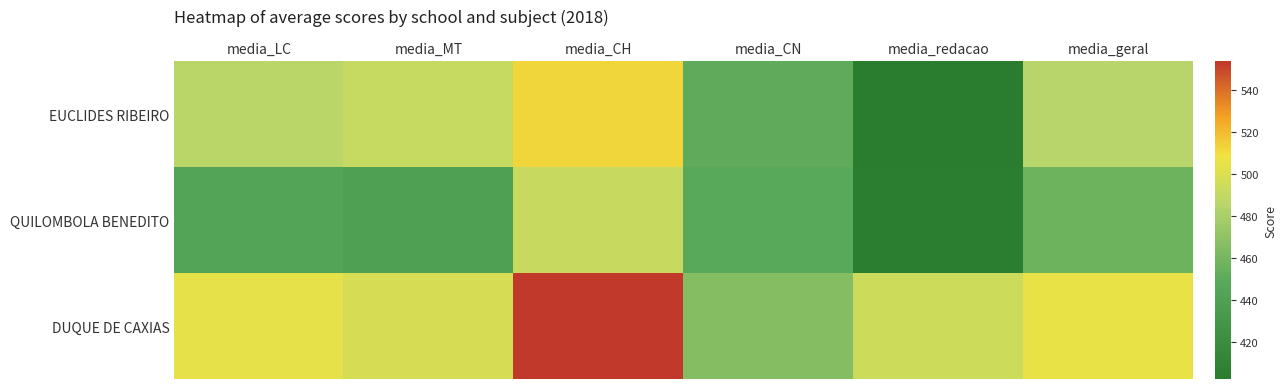

Reading left to right, extract all data points from this chart.

EUCLIDES RIBEIRO: media_LC=486.6	media_MT=491.6	media_CH=512.0	media_CN=451.3	media_redacao=402.1	media_geral=485.4
QUILOMBOLA BENEDITO: media_LC=444.7	media_MT=440.4	media_CH=492.2	media_CN=448.6	media_redacao=403.5	media_geral=456.5
DUQUE DE CAXIAS: media_LC=504.4	media_MT=497.6	media_CH=554.0	media_CN=466.0	media_redacao=494.6	media_geral=505.5